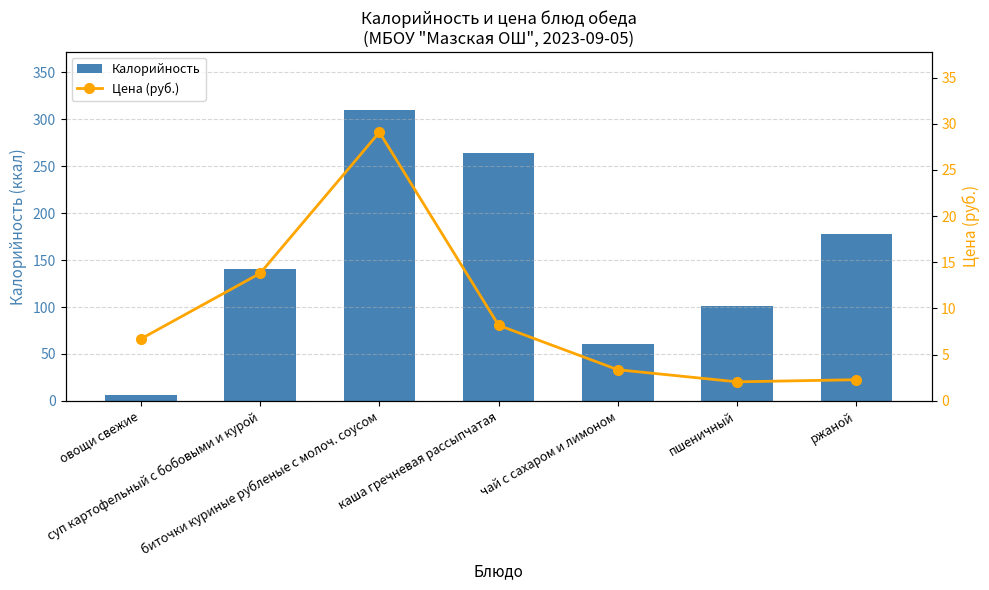

Are the bars grouped side by side (vs. stacked)?

Yes